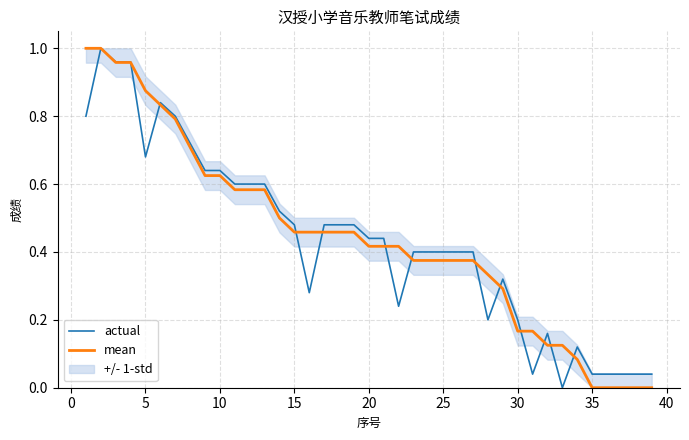

True or false: actual has a value of 0.1 at 35.

False